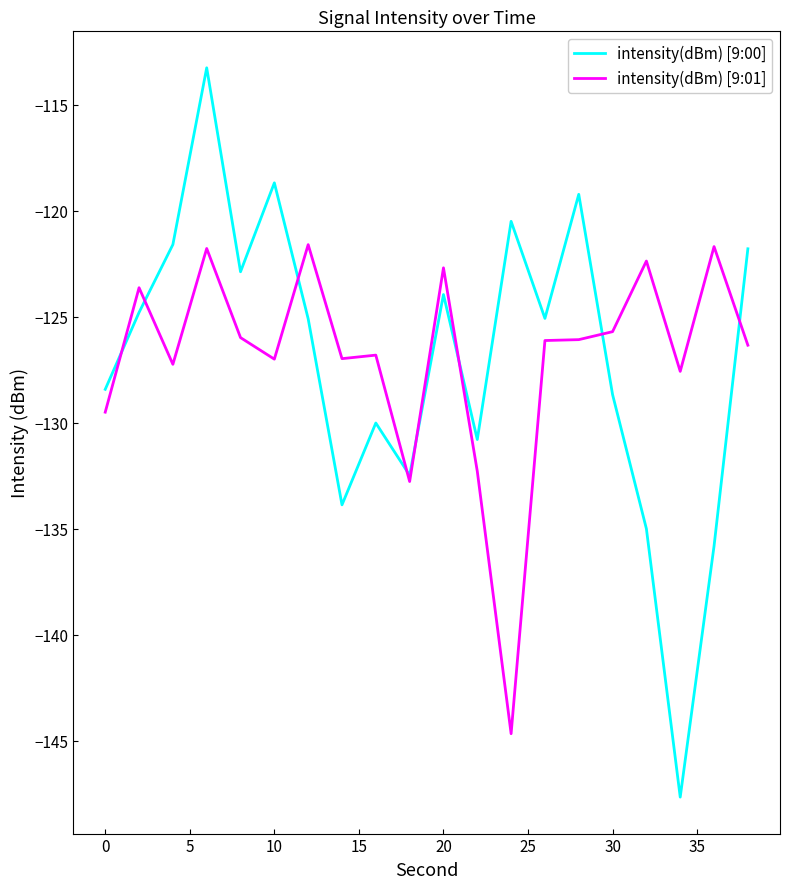

List the series in order of their peak value, highest first.

intensity(dBm) [9:00], intensity(dBm) [9:01]